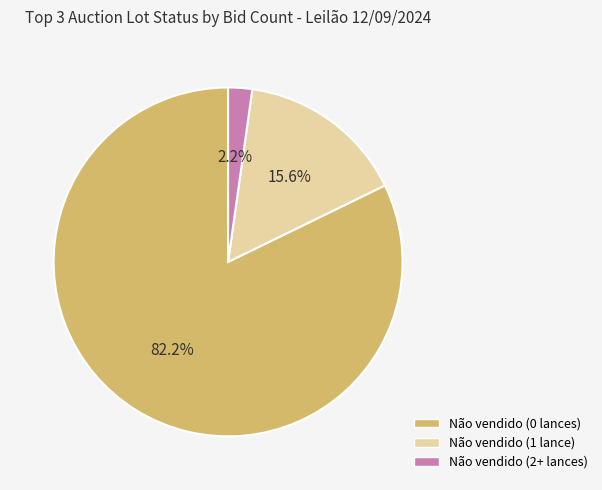

What is the ratio of the value at Não vendido (1 lance) to the value at Não vendido (0 lances)?

0.2